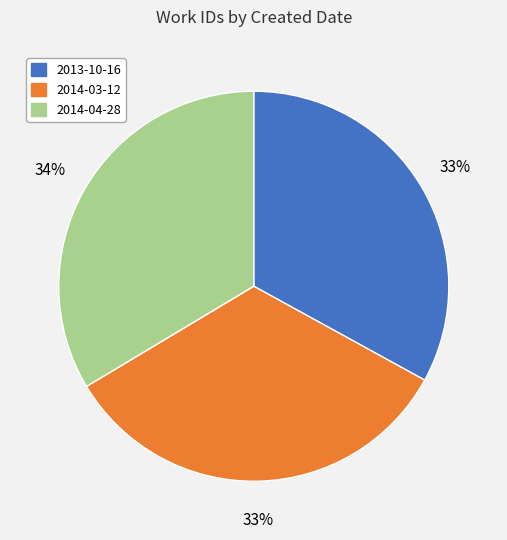

Count the number of slices in the pie.

3